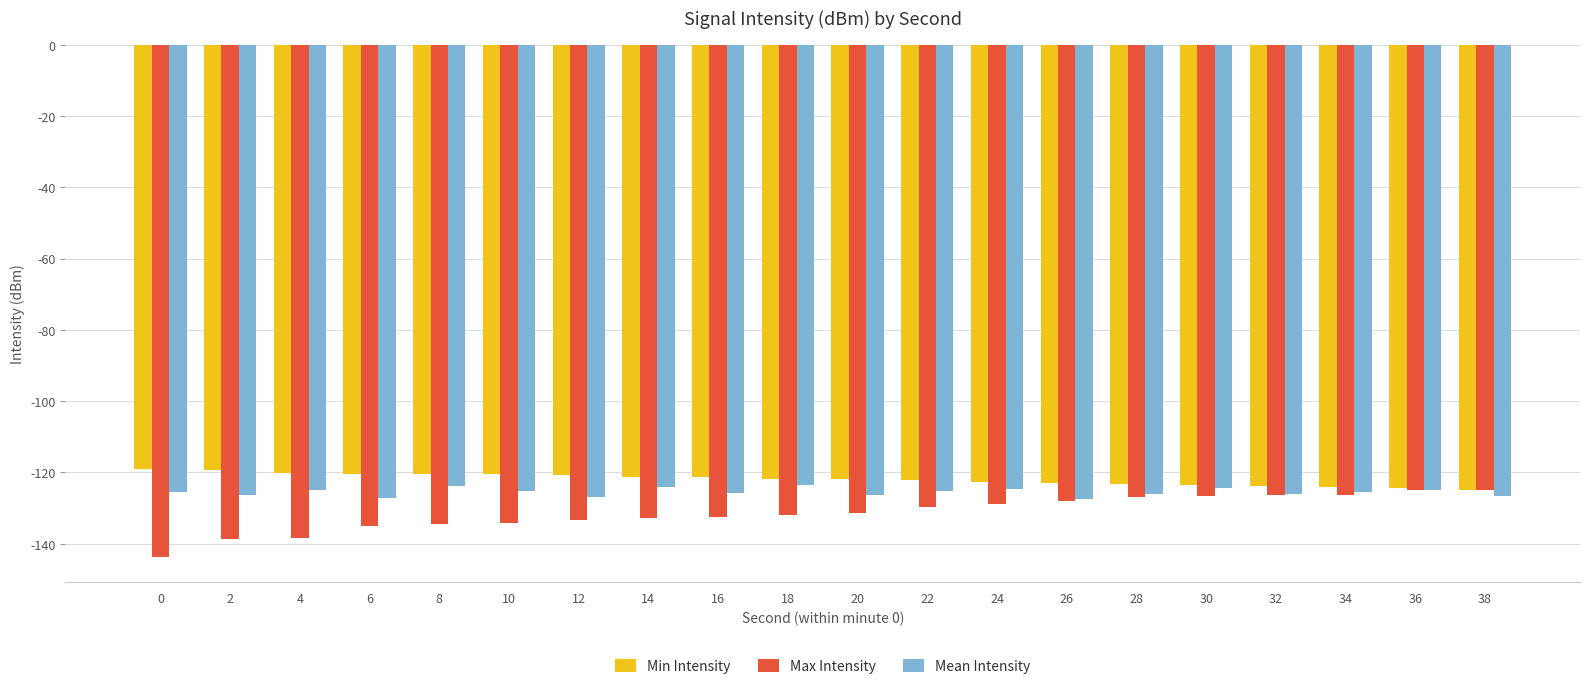

What is the average value of the Max Intensity series?

-131.4